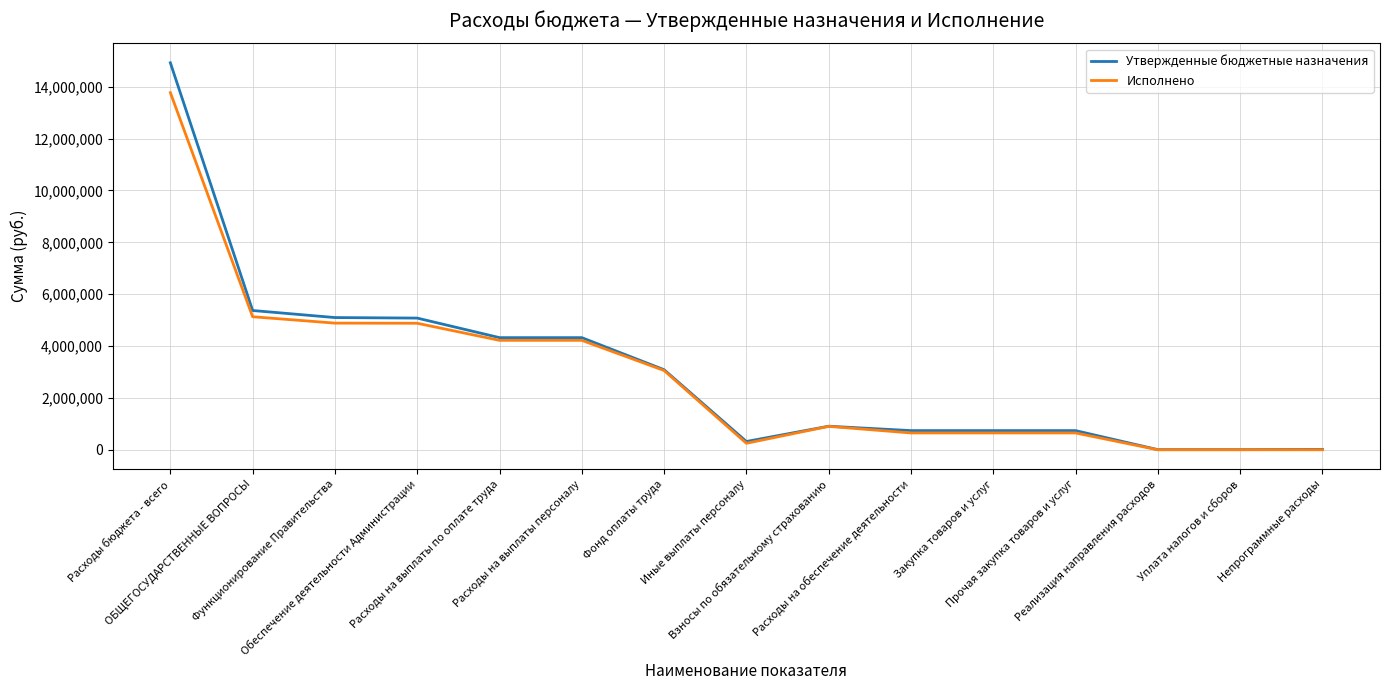

List the series in order of their peak value, lowest first.

Исполнено, Утвержденные бюджетные назначения